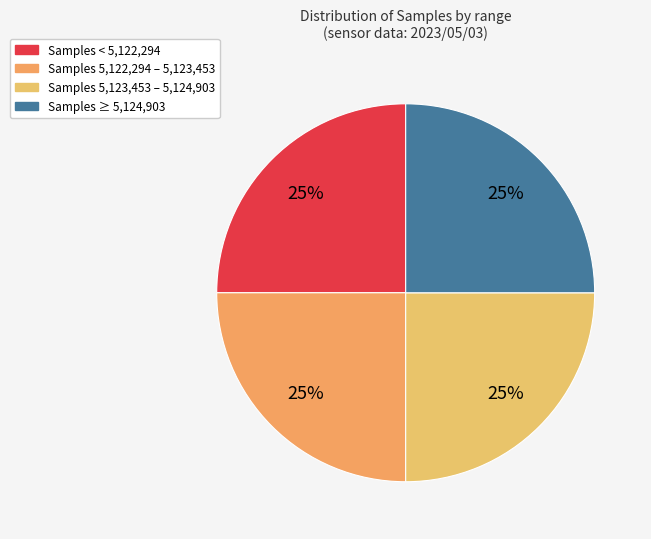

How many segments does this pie chart have?

4